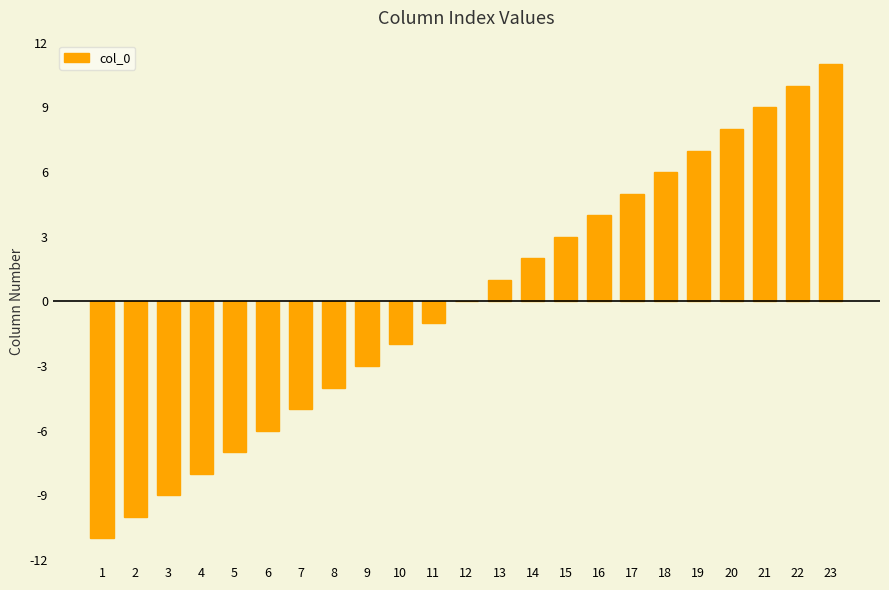

Which has a higher value, 20 or 9?

20